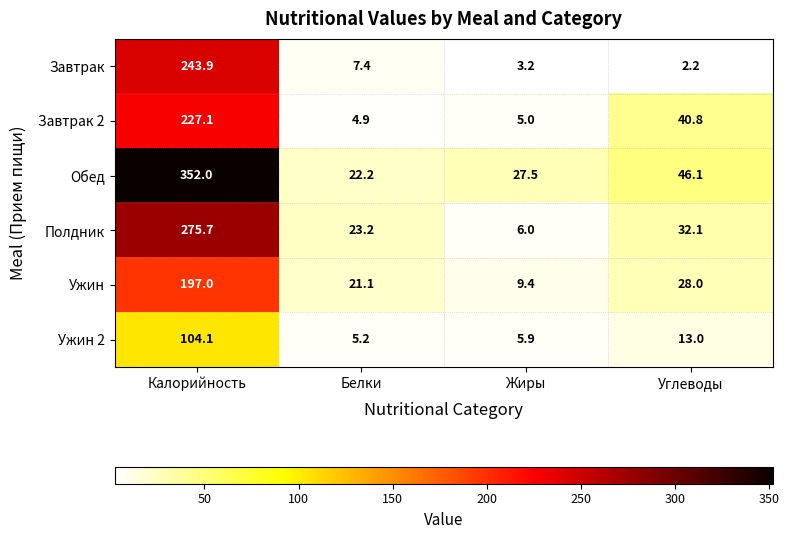

The value of Ужин 2 at Углеводы is 4.8. True or false?

False